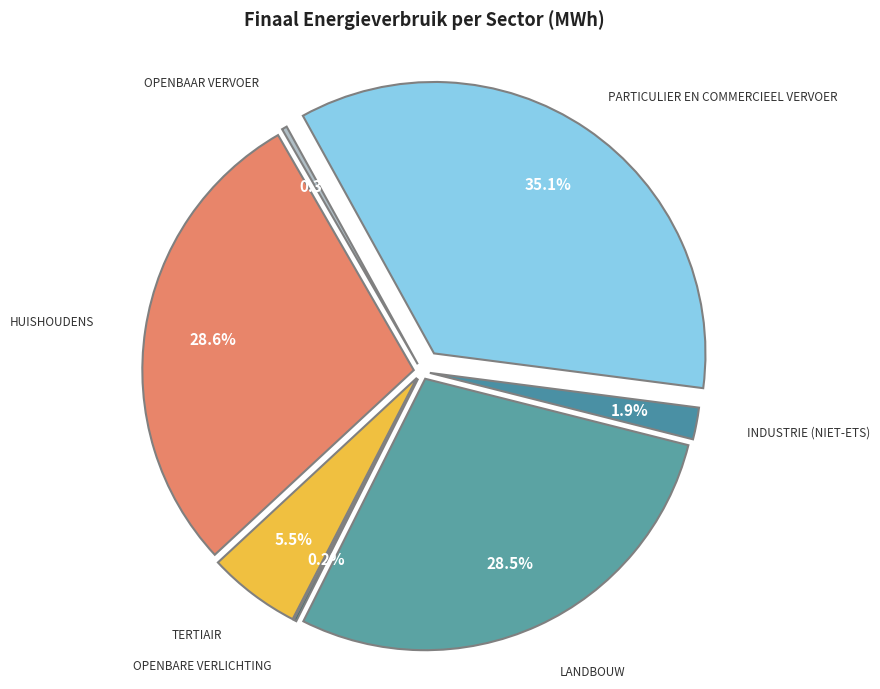

What percentage is NOT represented by tertiair?

94.5%